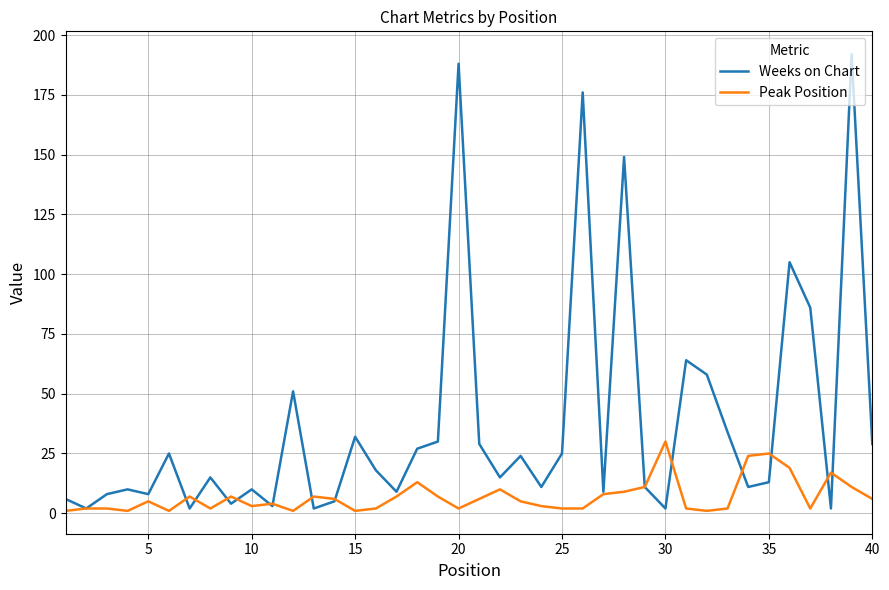

What is the minimum value for Peak Position?

1